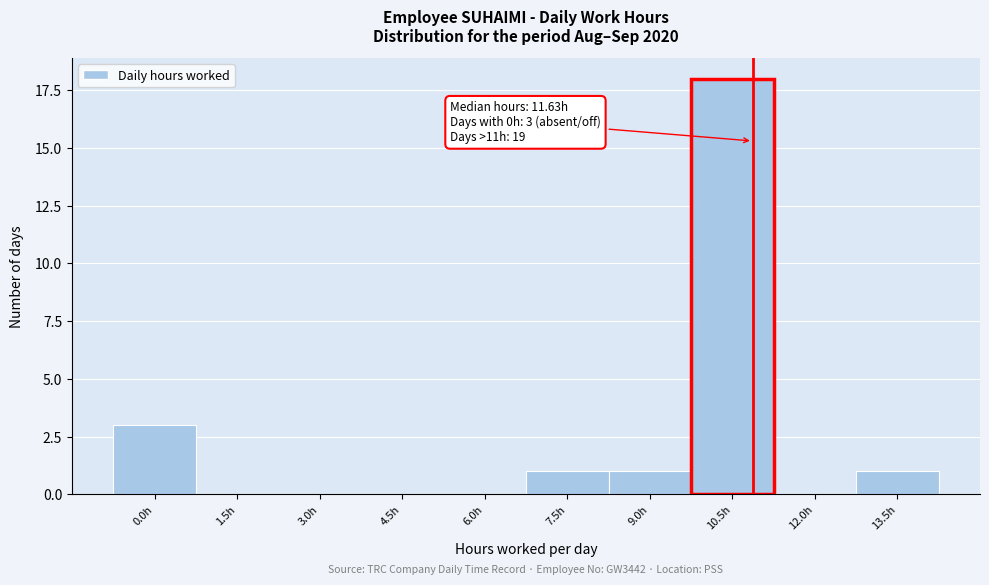

Reading left to right, transcribe all the data shown in this chart.

0.0h=3	1.5h=0	3.0h=0	4.5h=0	6.0h=0	7.5h=1	9.0h=1	10.5h=18	12.0h=0	13.5h=1